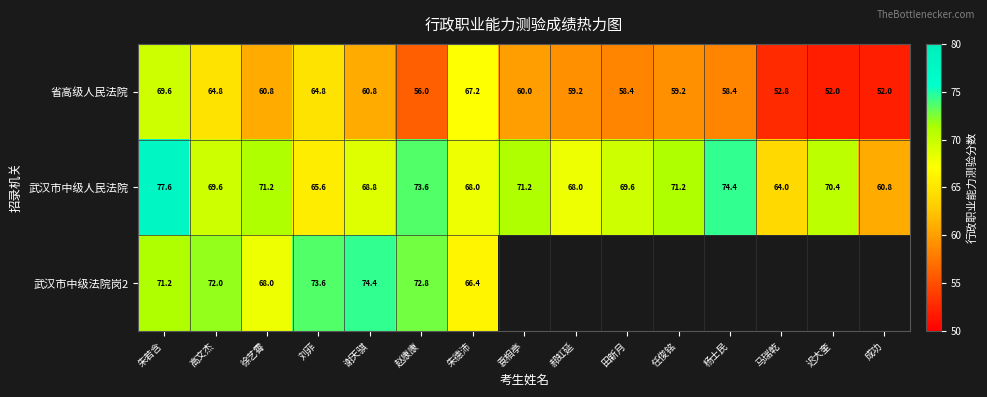

How many data points in 武汉市中级人民法院 are above 69?

9